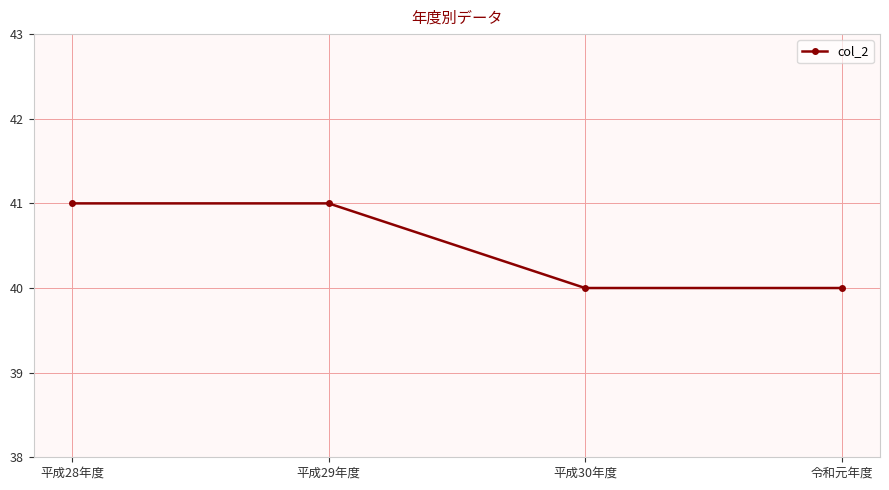

What is the label of the 2nd point from the left?

平成29年度